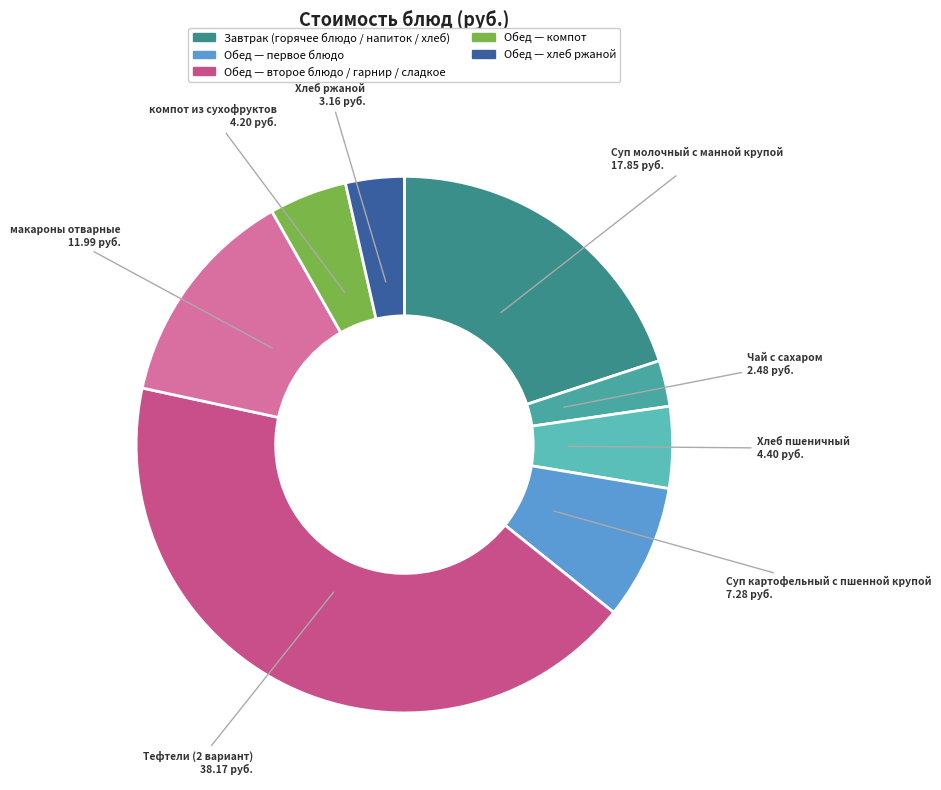

Between Чай с сахаром and Суп молочный с манной крупой, which is larger?

Суп молочный с манной крупой